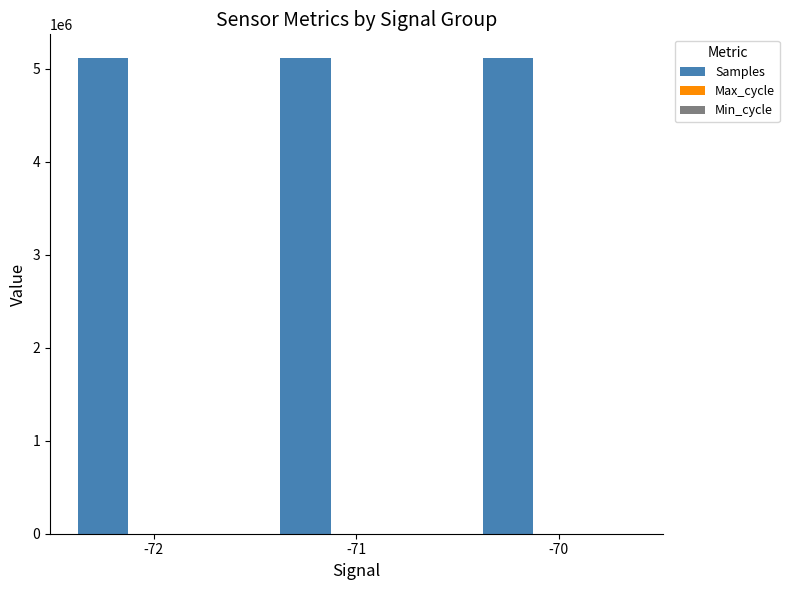

The value of Samples at -71 is 6803502. True or false?

False